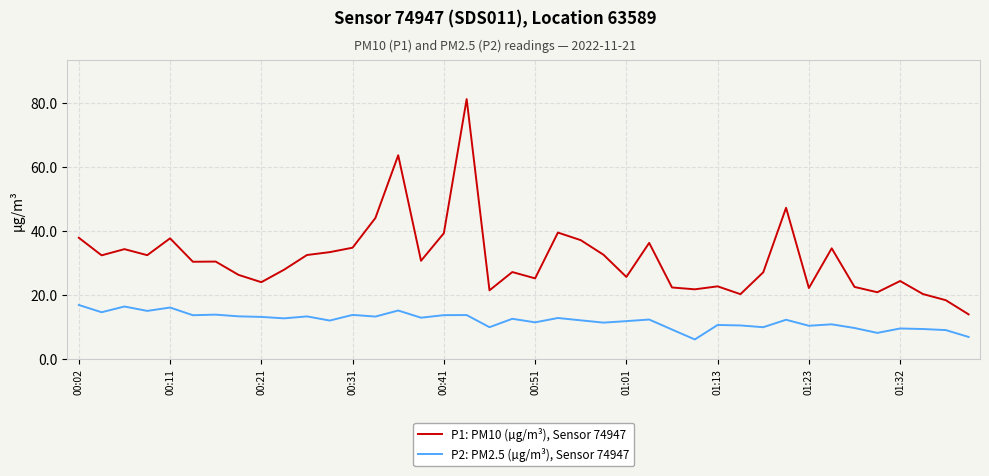

Which series has the largest total across all categories?

P1: PM10 (µg/m³), Sensor 74947